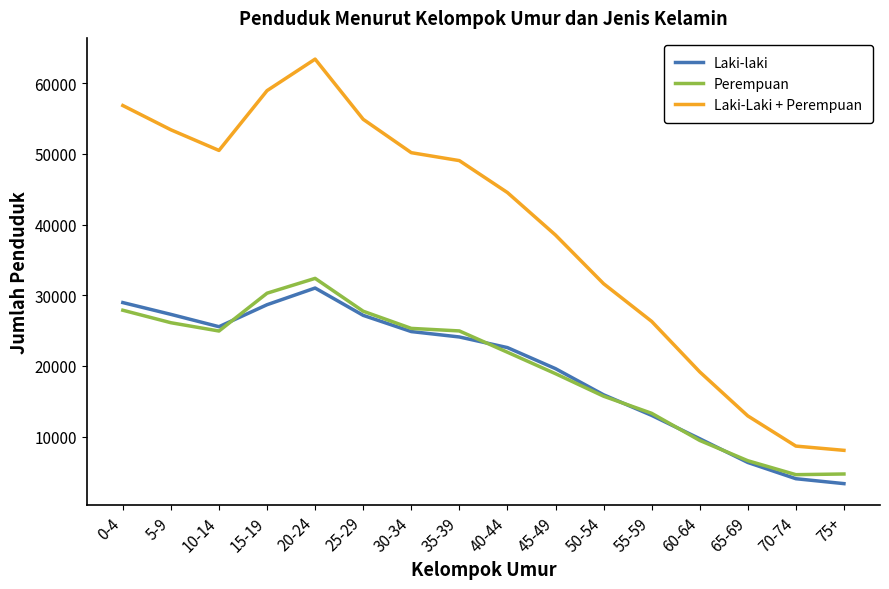

What is the highest value of the Perempuan series?

32389